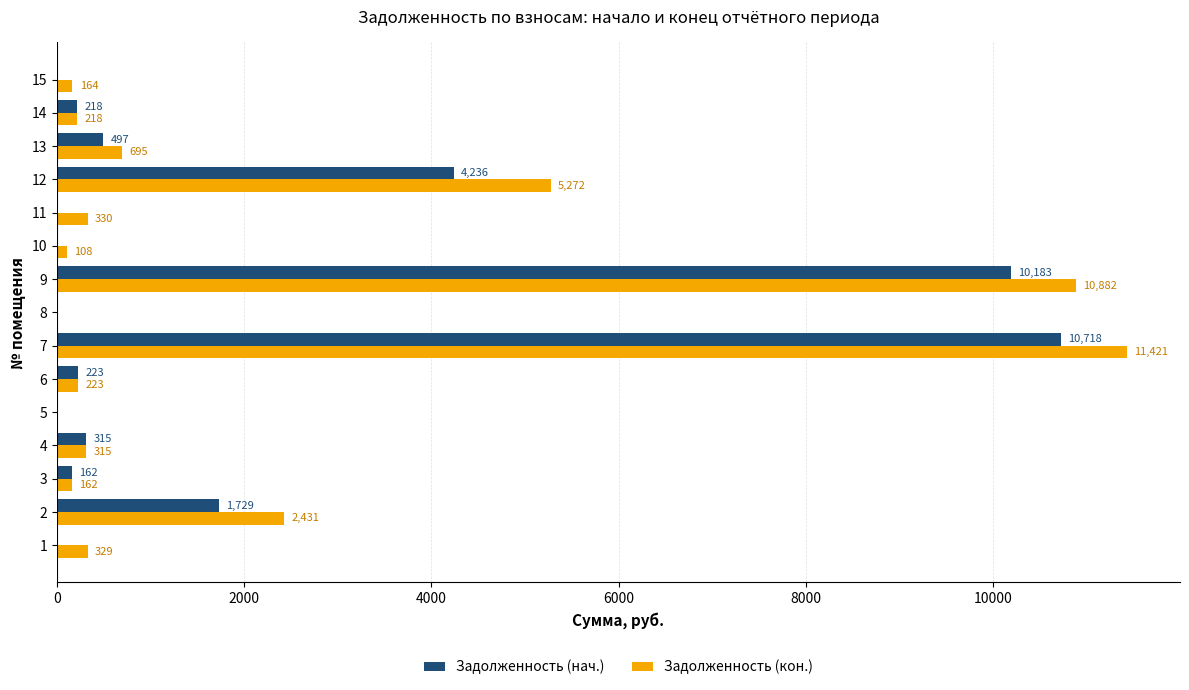

Which series changed the most between 4 and 11?

Задолженность (нач.)